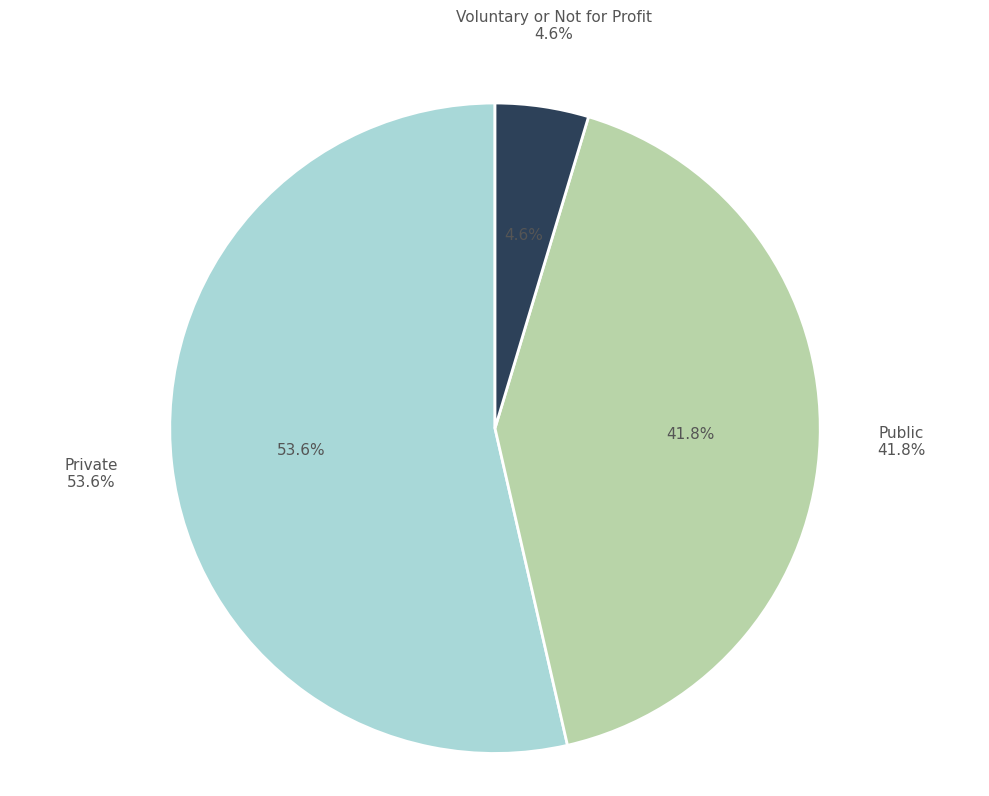

The Voluntary or Not for Profit slice represents 1% of the pie. True or false?

False